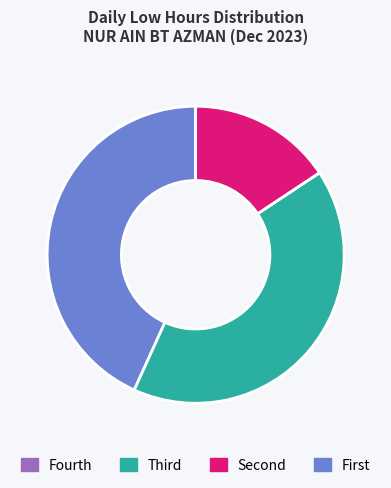

Does any single category account for the majority?

No